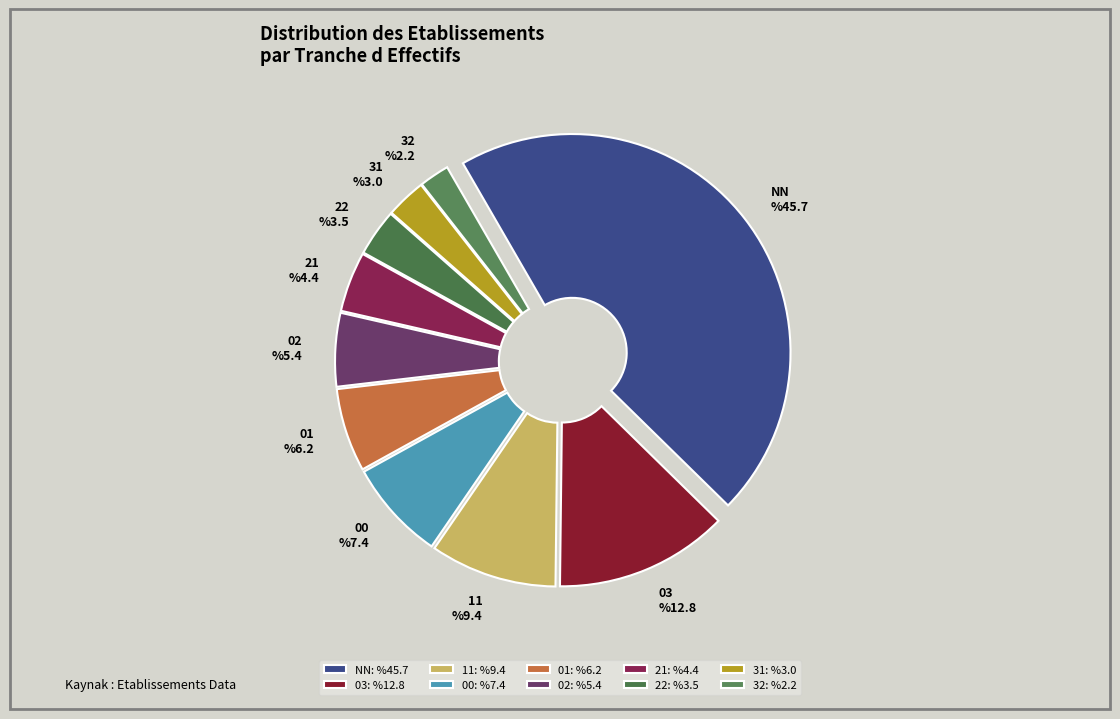

How much of the chart is everything except 03?

87.2%